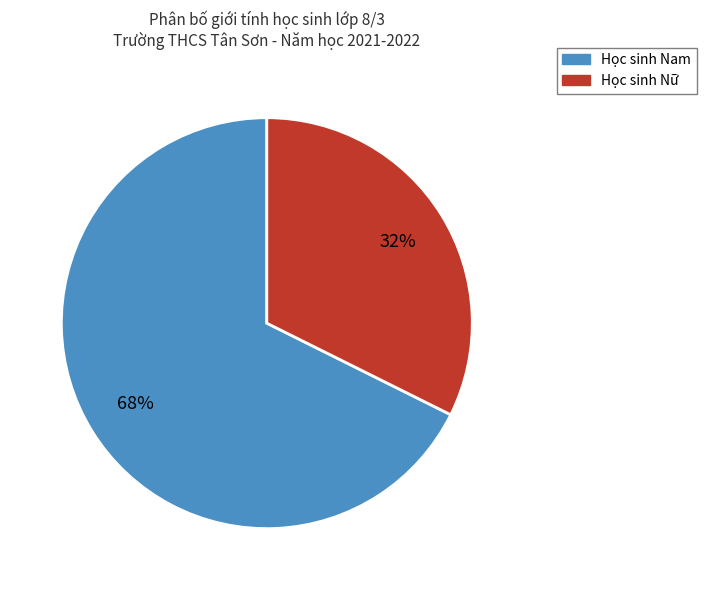

Is there a majority slice in this chart?

Yes